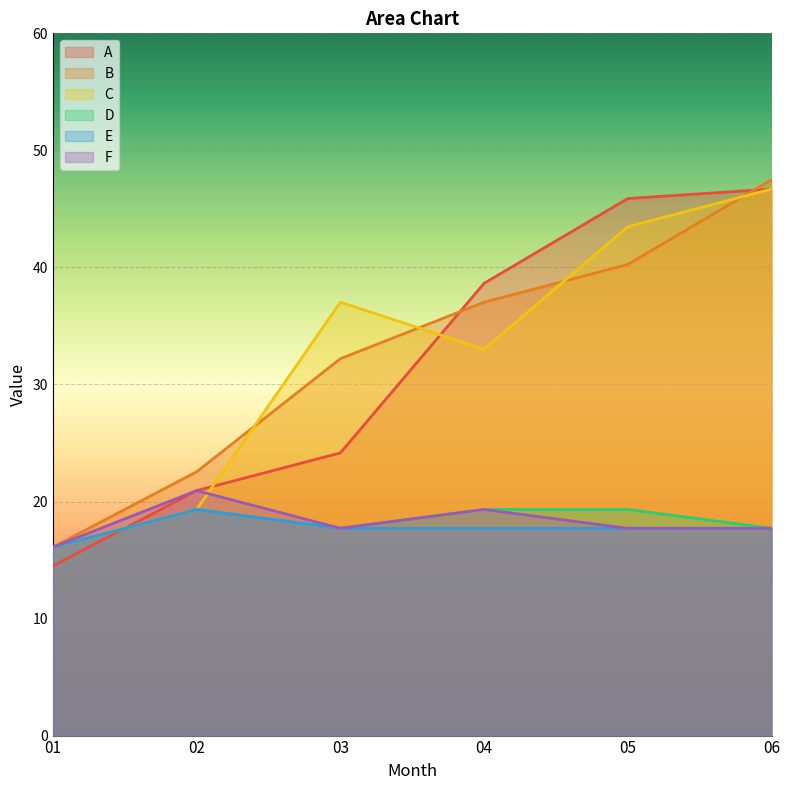

Between 03 and 04, which is larger?

04